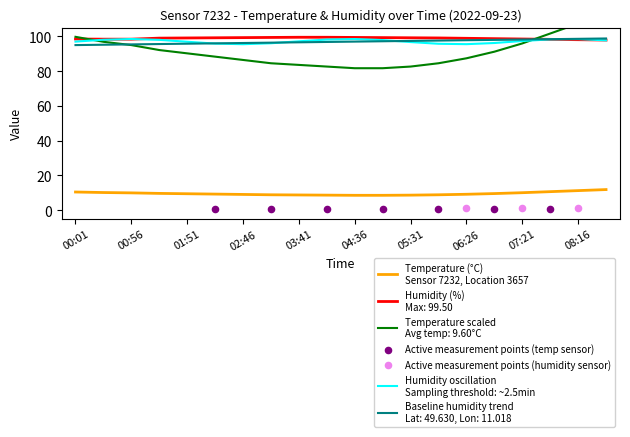

Which series has the largest total across all categories?

humidity